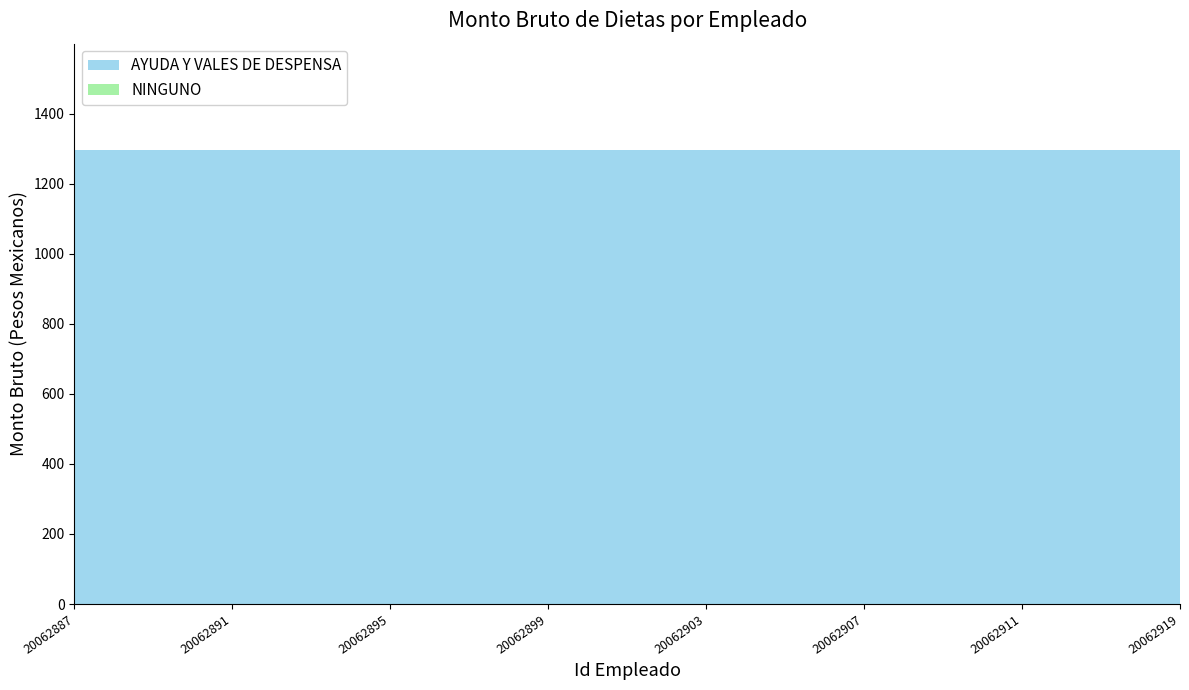

Reading left to right, list all the values displayed in this chart.

AYUDA Y VALES DE DESPENSA: 1295.1	1295.1	1295.1	1295.1	1295.1	1295.1	1295.1	1295.1	1295.1	1295.1	1295.1	1295.1	1295.1	1295.1	1295.1
NINGUNO: 0.0	0.0	0.0	0.0	0.0	0.0	0.0	0.0	0.0	0.0	0.0	0.0	0.0	0.0	0.0